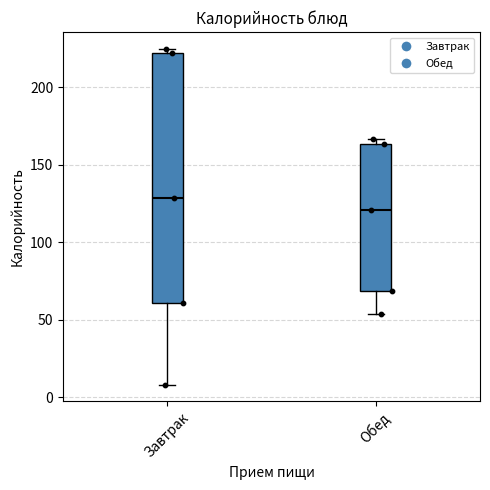

Reading left to right, transcribe this box plot: for each box, give where its median line is, the range the box spans, and where its two whiskers end, as read against the y-axis. The values are not printed on the chart, so give them approximately, as read against the axis.

Завтрак: median 130, box 60 to 225, whiskers 10 to 225 (just above the box's upper edge)
Обед: median 120, box 70 to 165, whiskers 55 to 165 (just above the box's upper edge)